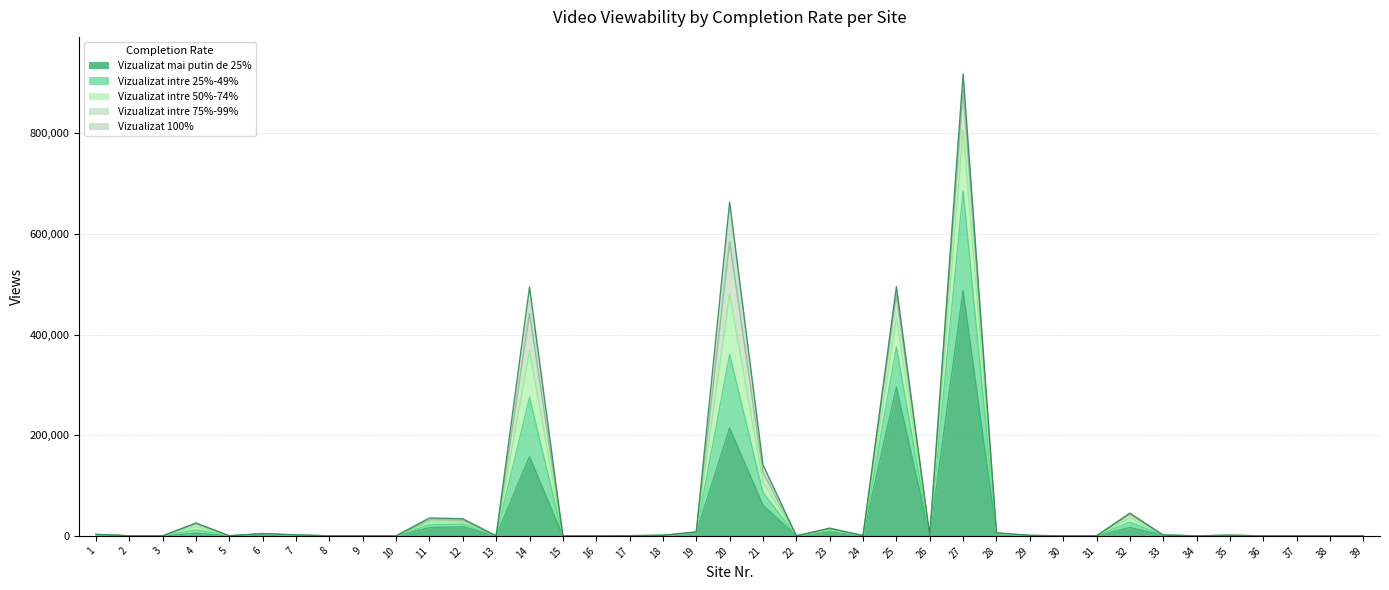

Which has a higher value, 23 or 22?

23